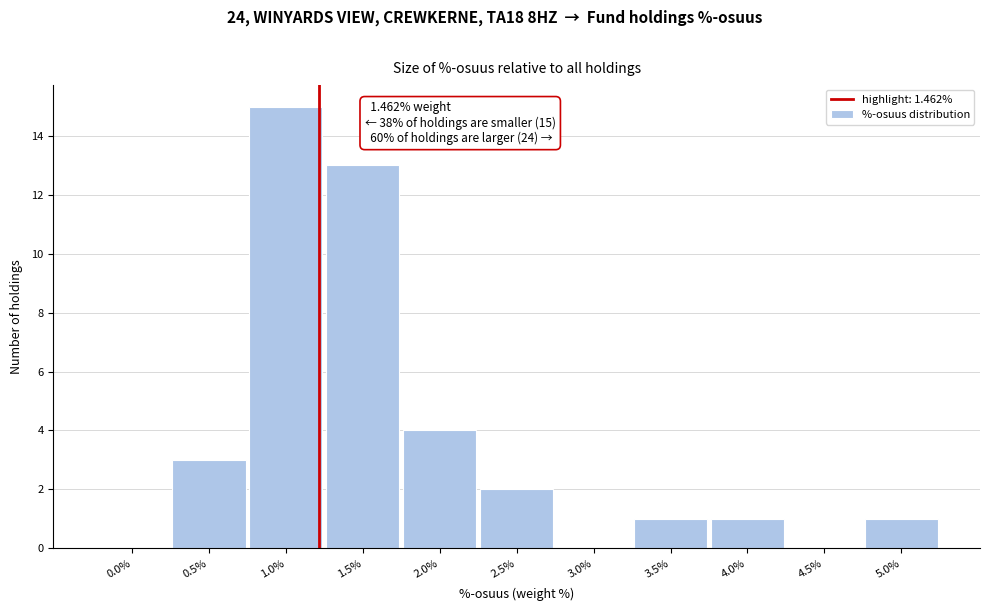

Reading left to right, list all the values displayed in this chart.

0.0%=0	0.5%=3	1.0%=15	1.5%=13	2.0%=4	2.5%=2	3.0%=0	3.5%=1	4.0%=1	4.5%=0	5.0%=1